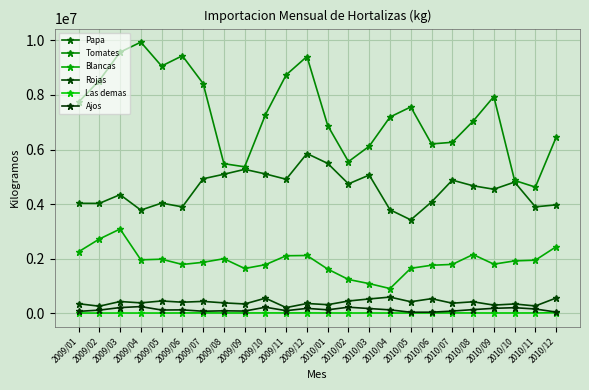

What is the difference between the highest and lowest values at 2009/12?

9402539.4